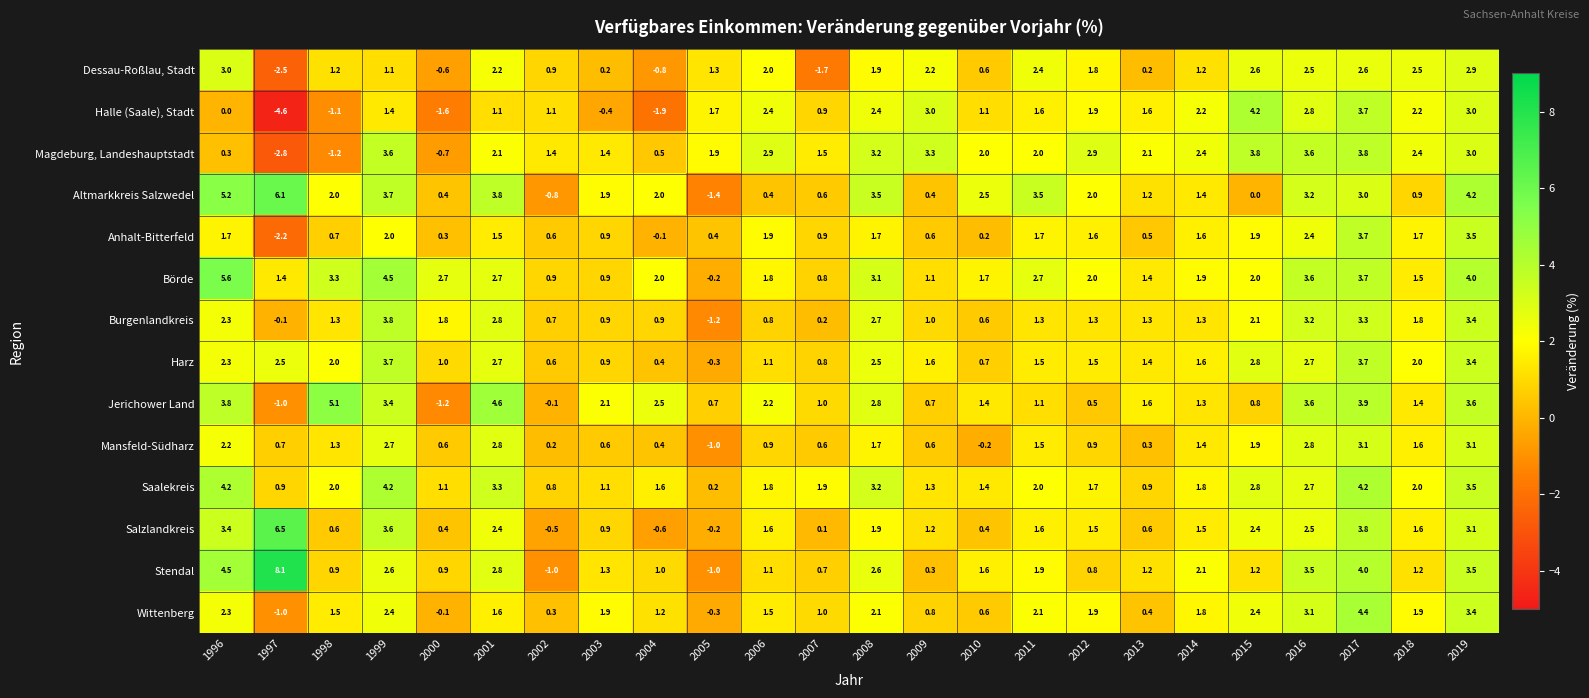

The value of Stendal at 1998 is 0.9. True or false?

True